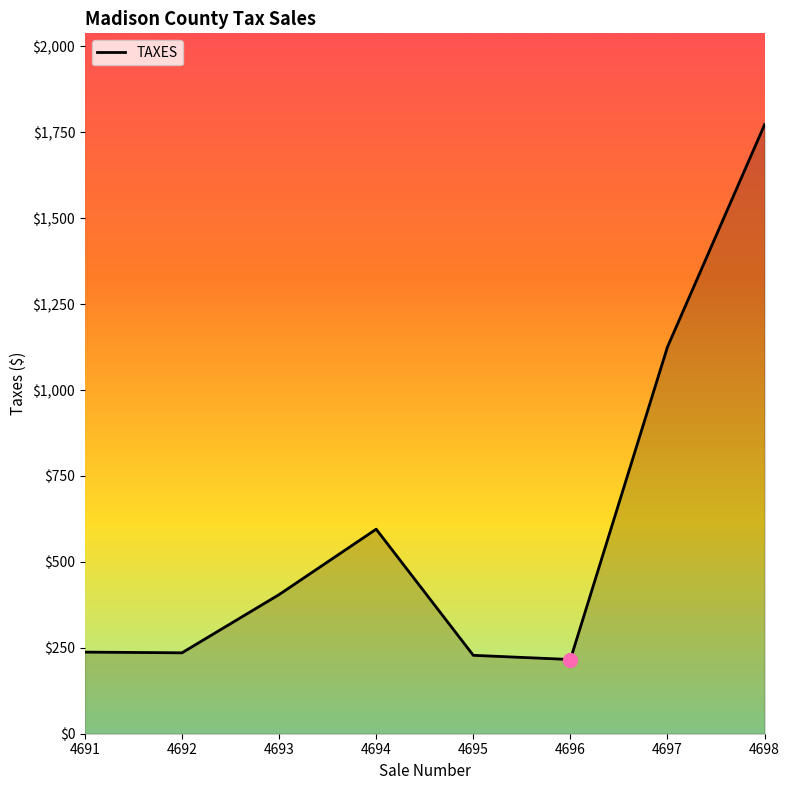

At which label does the data first exceed 404?

4693